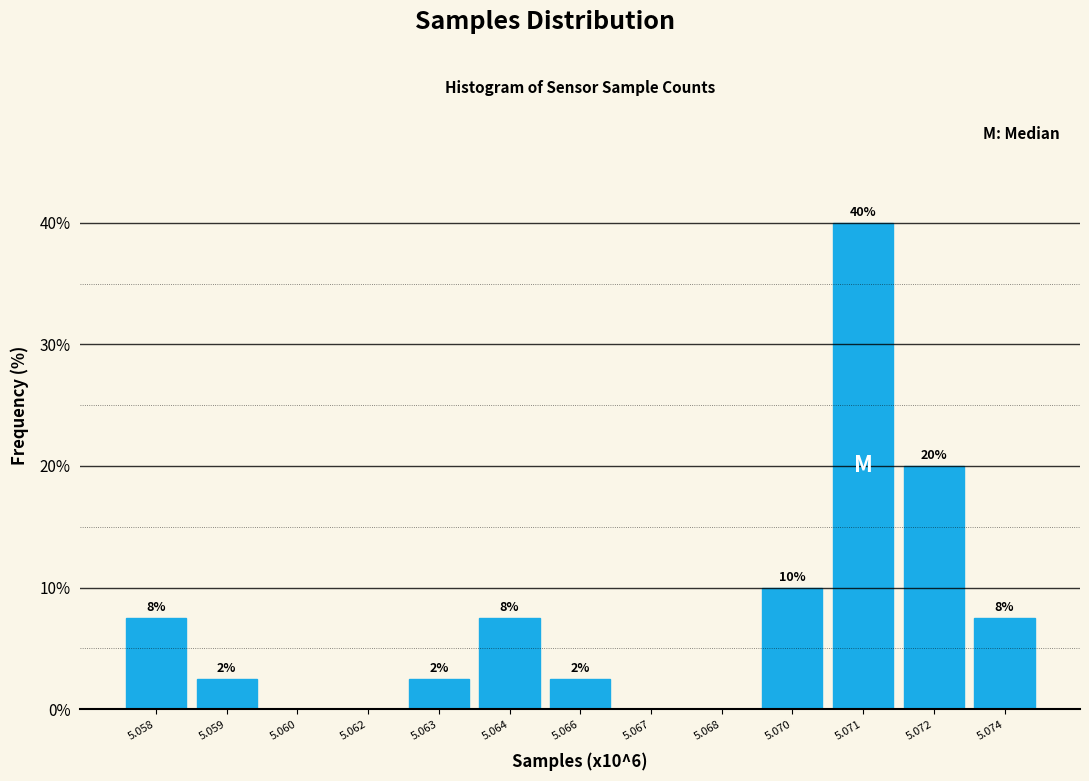

Are the bars horizontal?

No